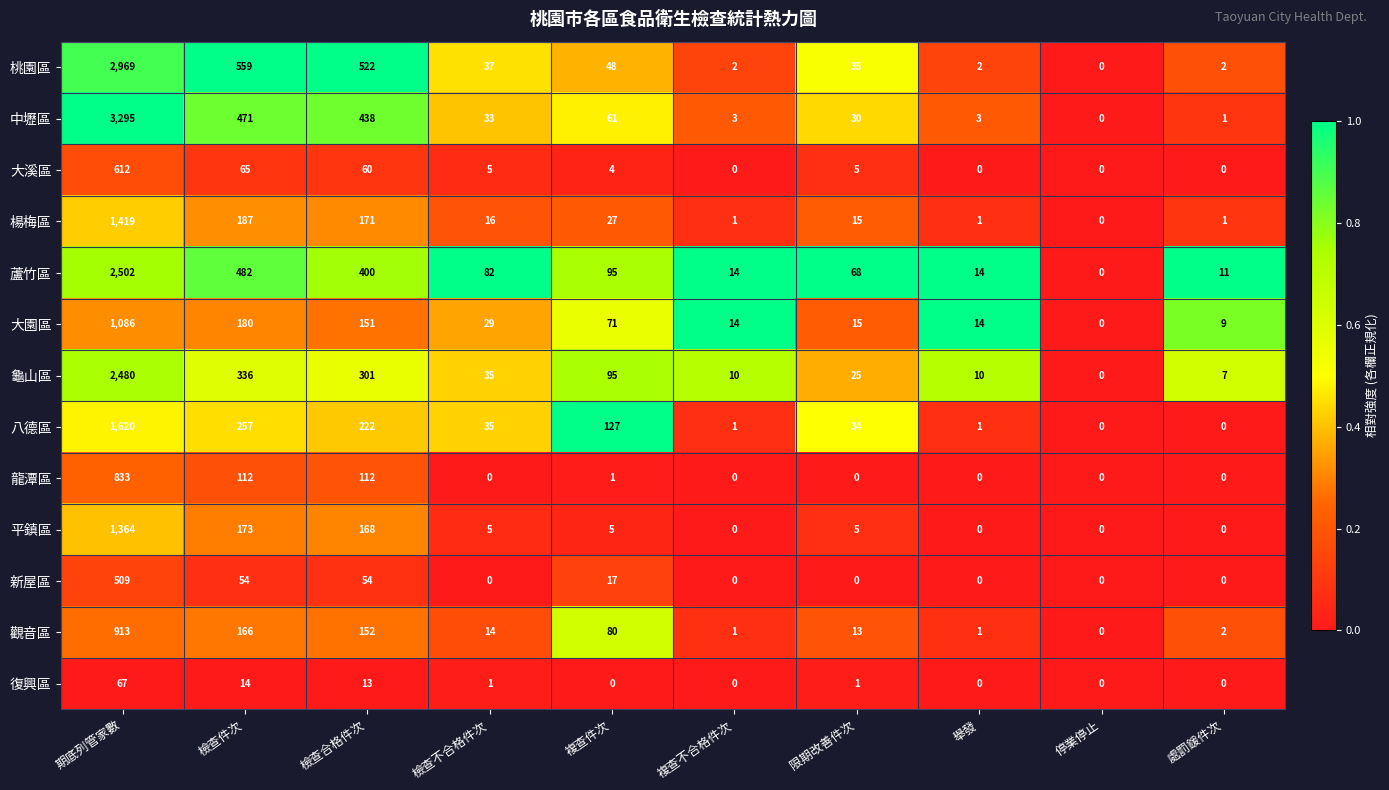

Between 限期改善件次 and 停業停止, which series saw the biggest shift?

蘆竹區